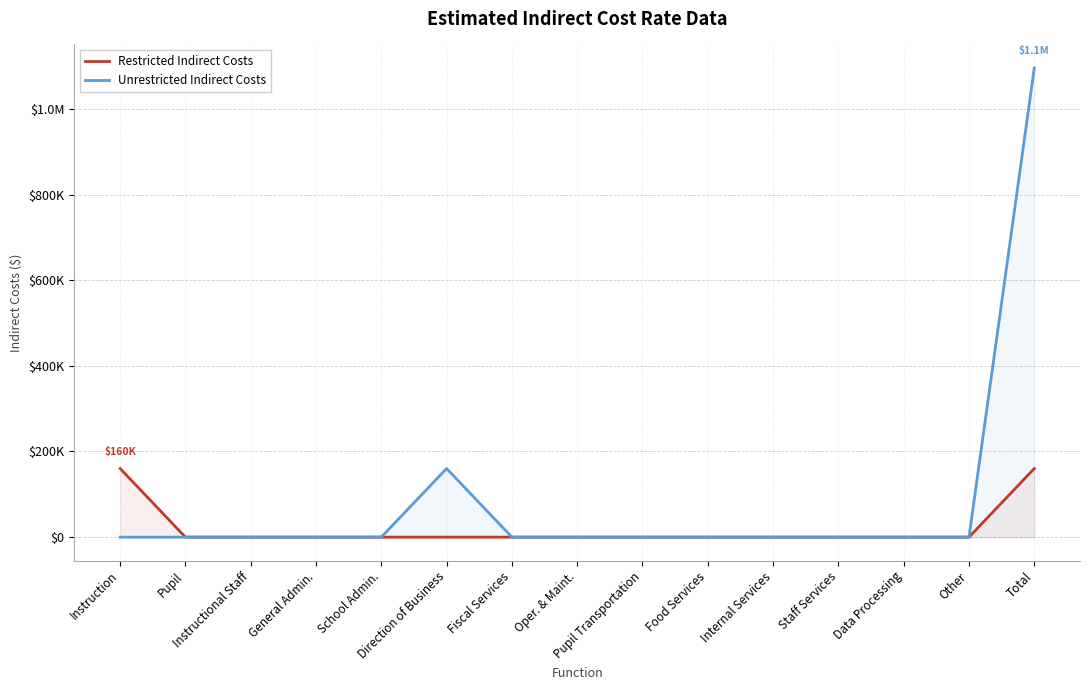

Which category has the lowest value in the Restricted Indirect Costs series?

Pupil